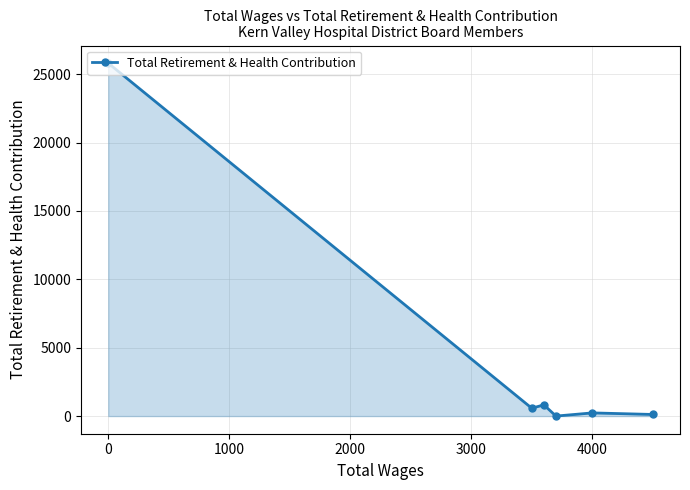

What is the difference between the maximum and minimum values?

25808